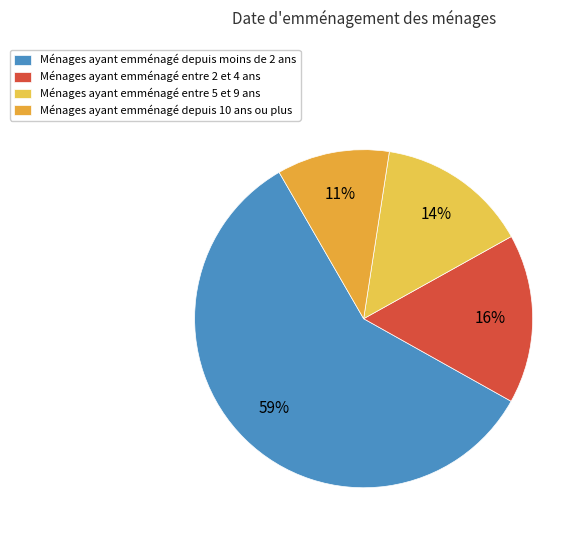

Count the number of slices in the pie.

4